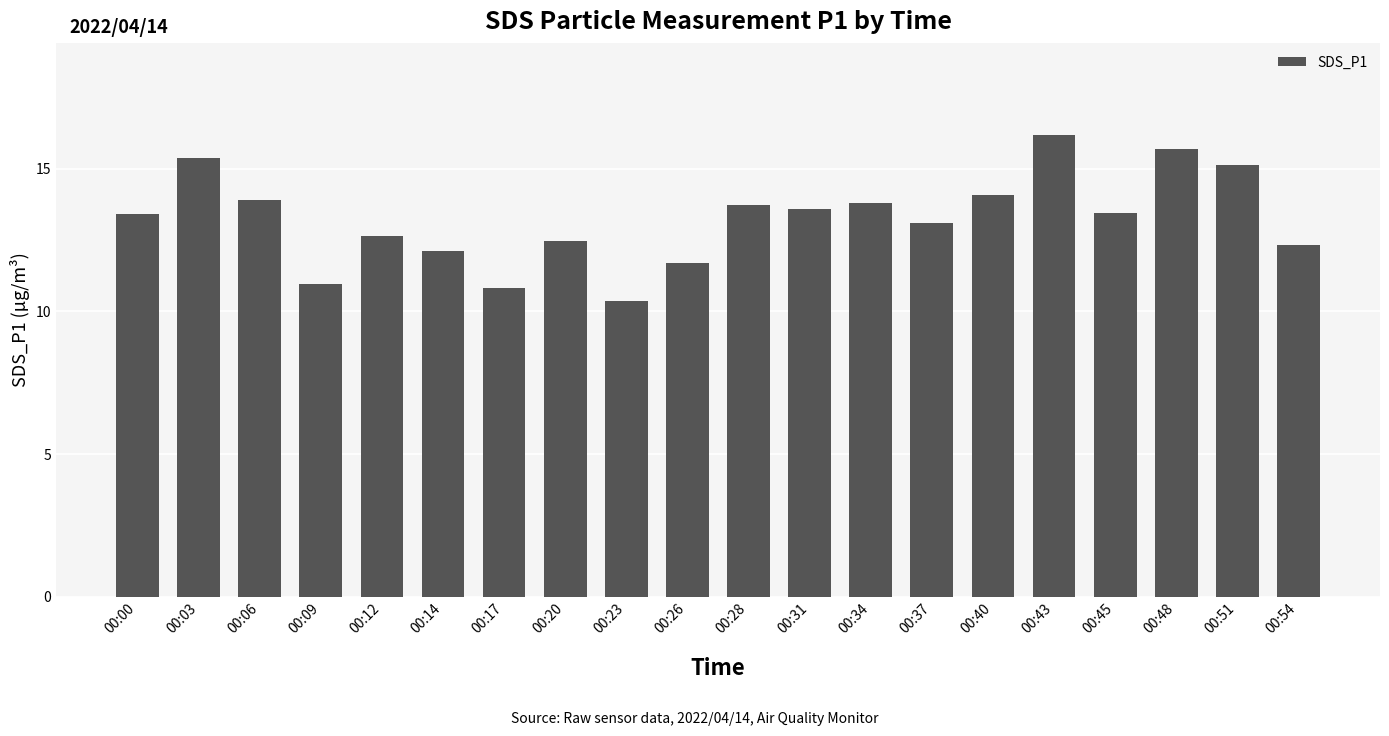

Which category has the lowest value across all series?

00:23